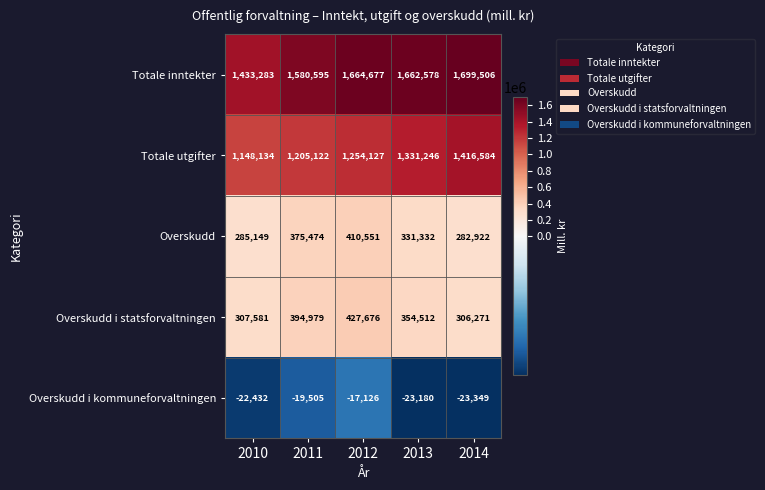

What is the maximum value shown in the chart?

1699506